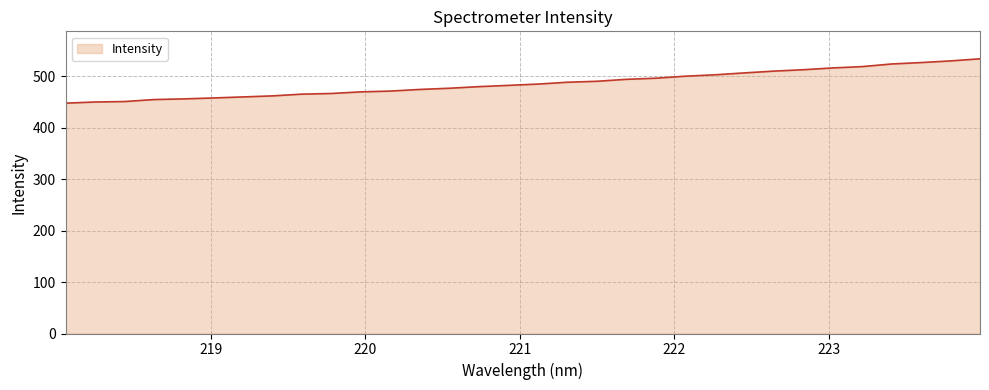

What is the greatest value displayed?

533.4